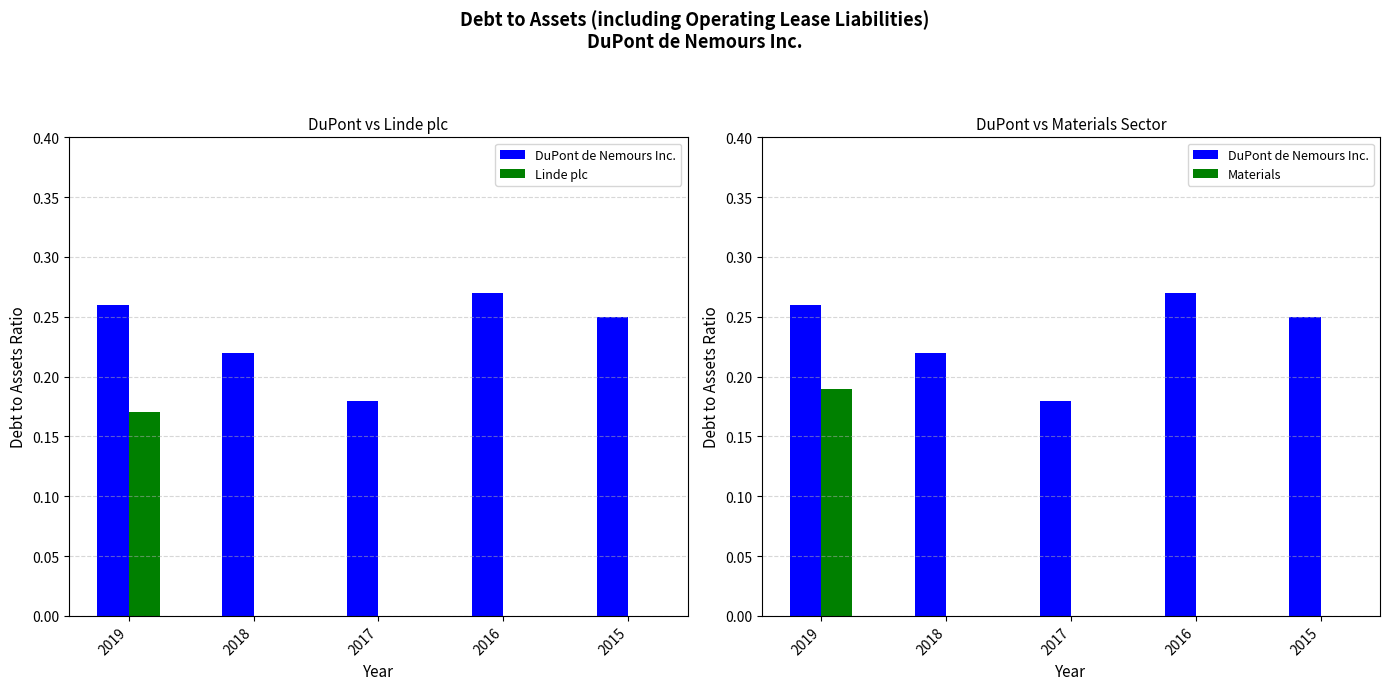

At 2017, list the series in order from largest to smallest.

DuPont de Nemours Inc., Linde plc, Materials